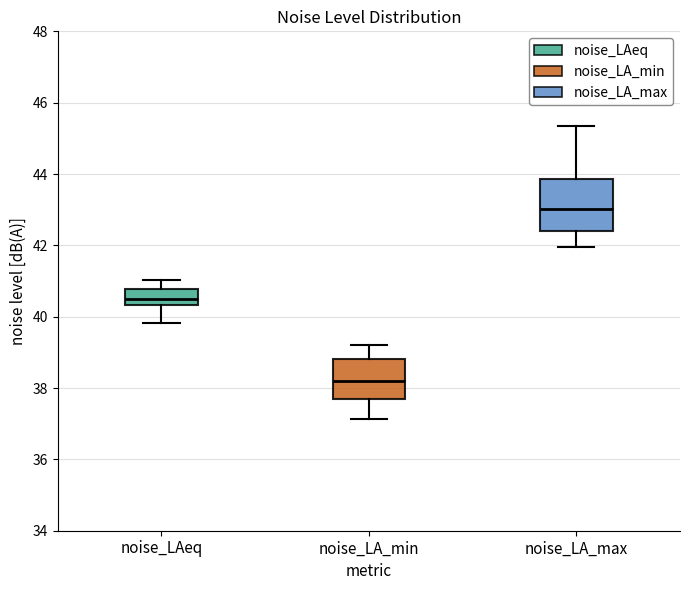

Which box has the highest median line?

noise_LA_max